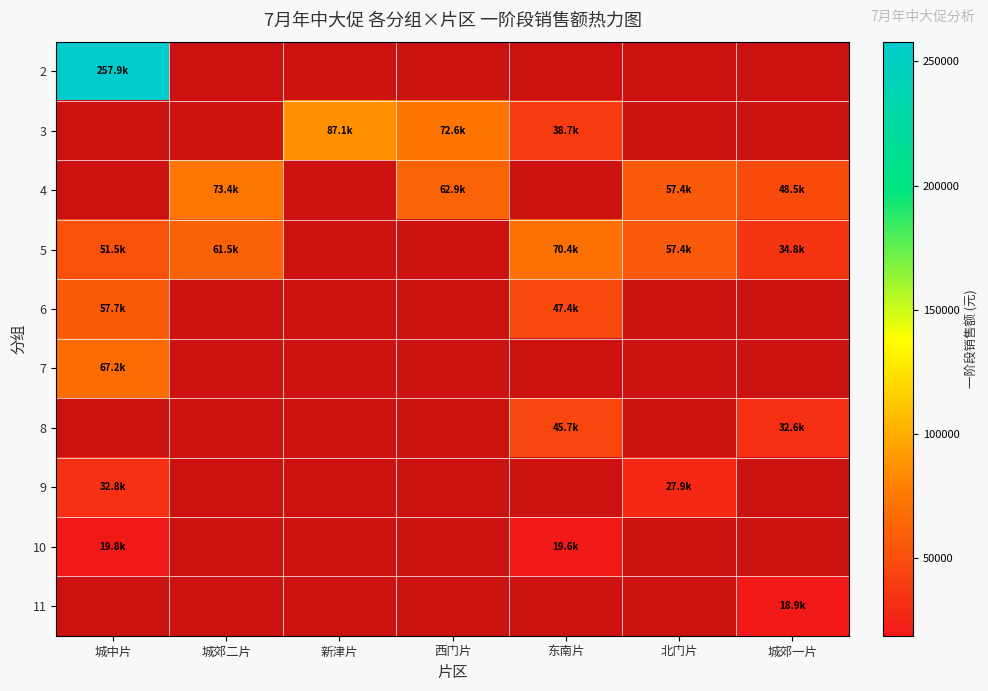

What is the maximum value shown in the chart?

257947.9